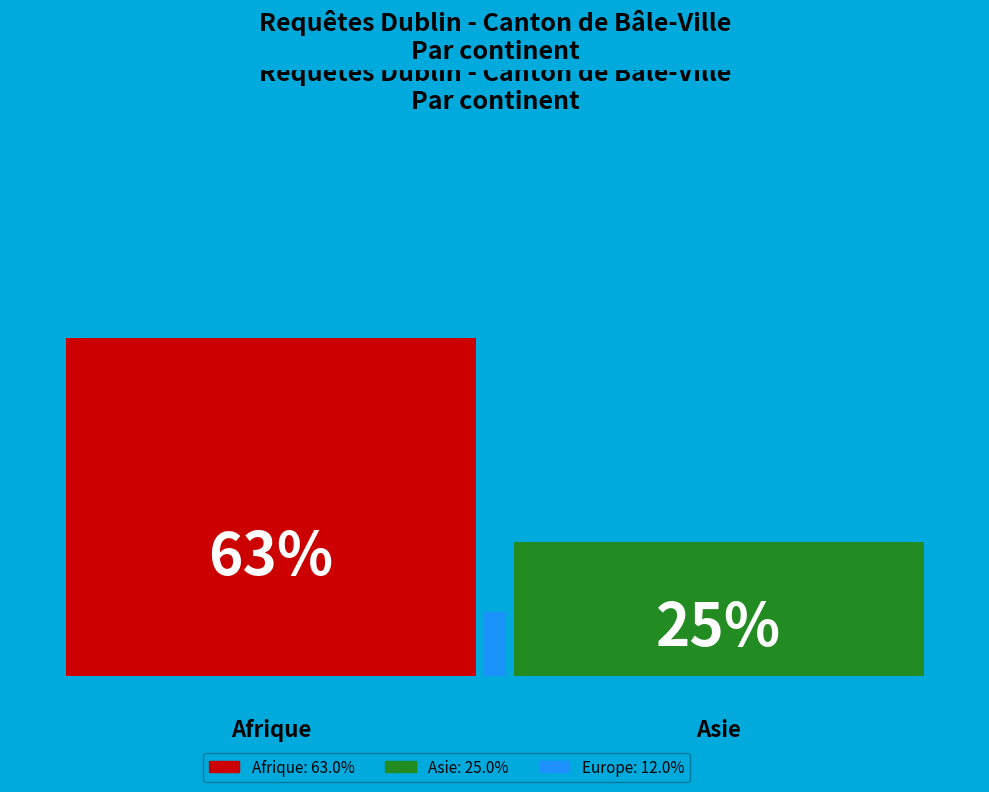

How many bars are there in total?

3